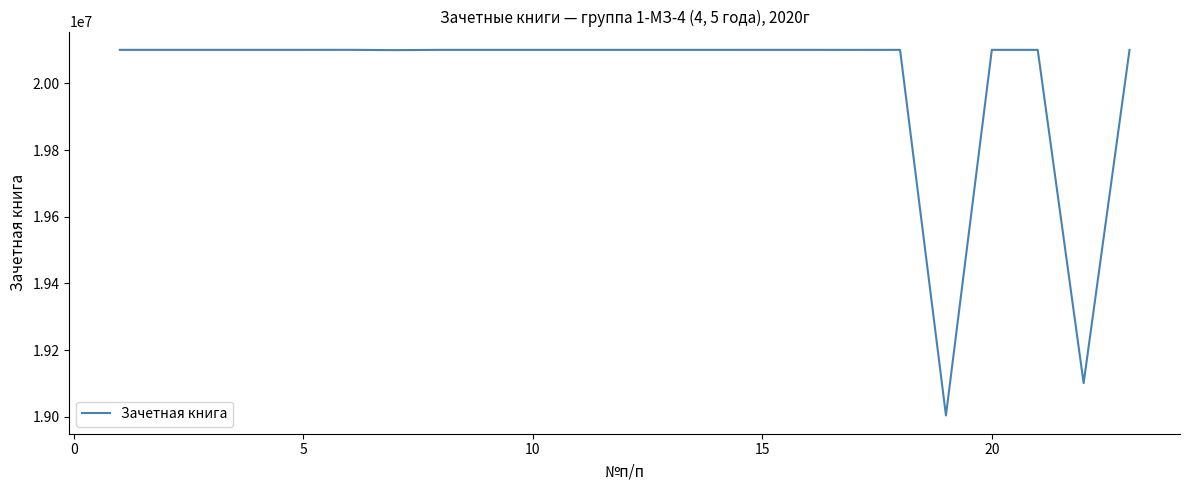

What is the difference between the maximum and minimum values?

1097229